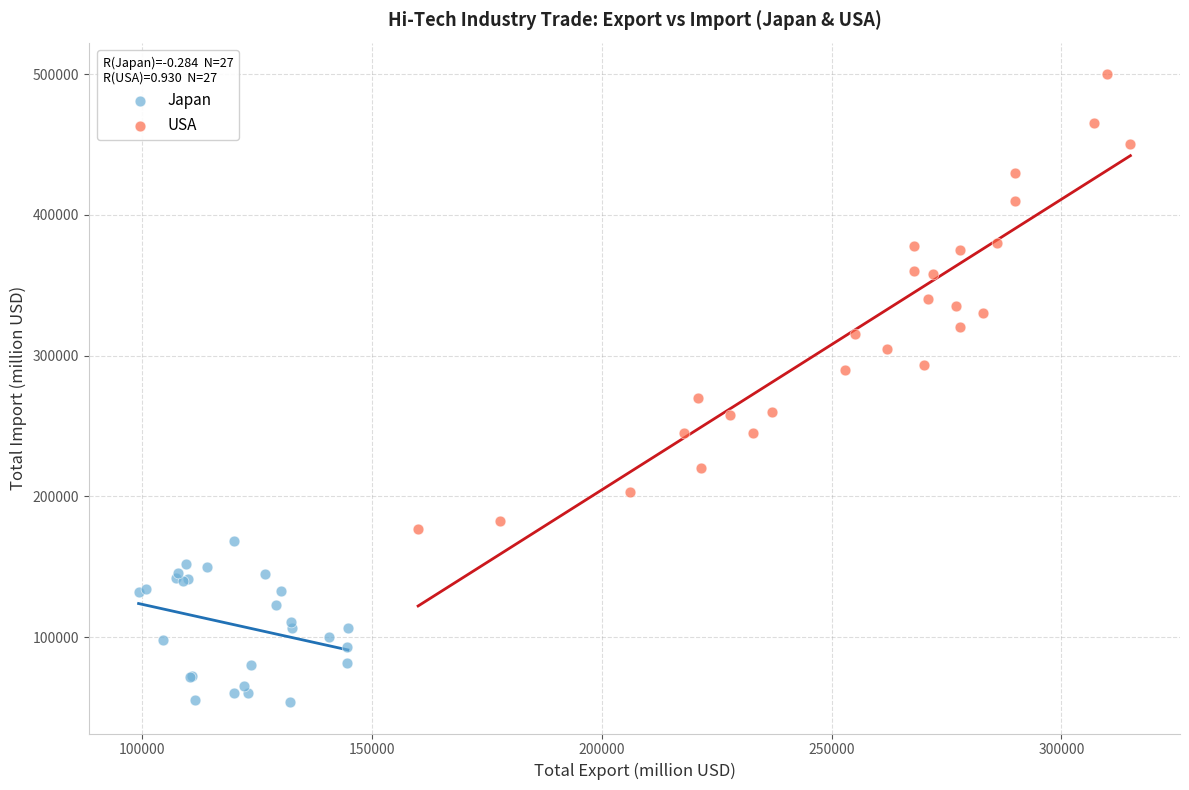

Which series has the largest Y range (max minus min)?

USA